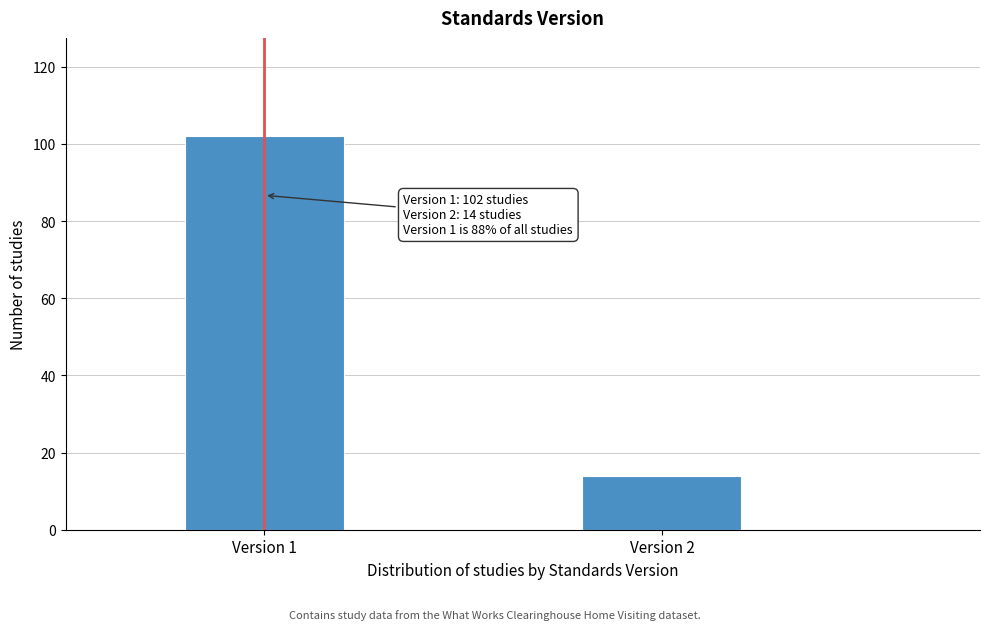

Reading left to right, list all the values displayed in this chart.

102	14